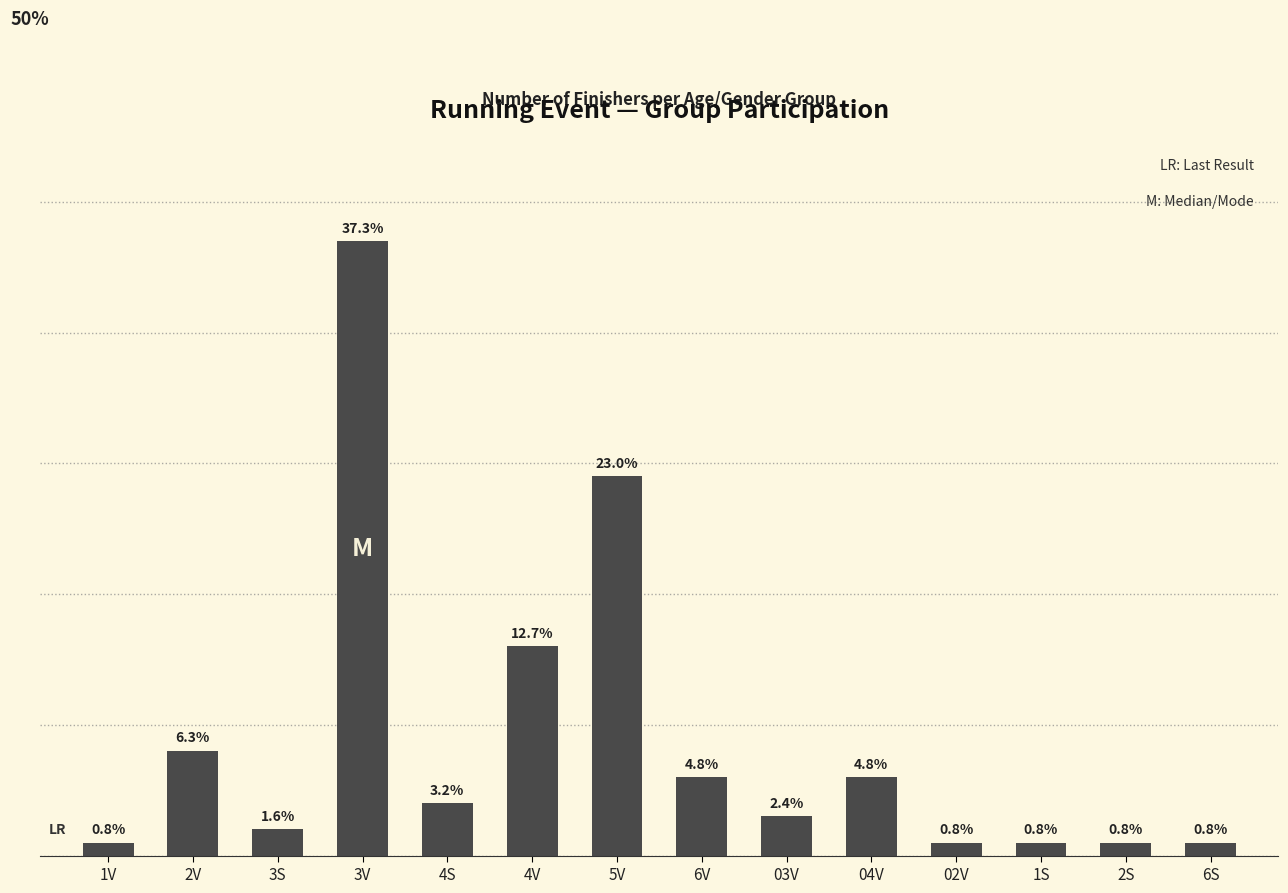

Does the chart contain any negative values?

No